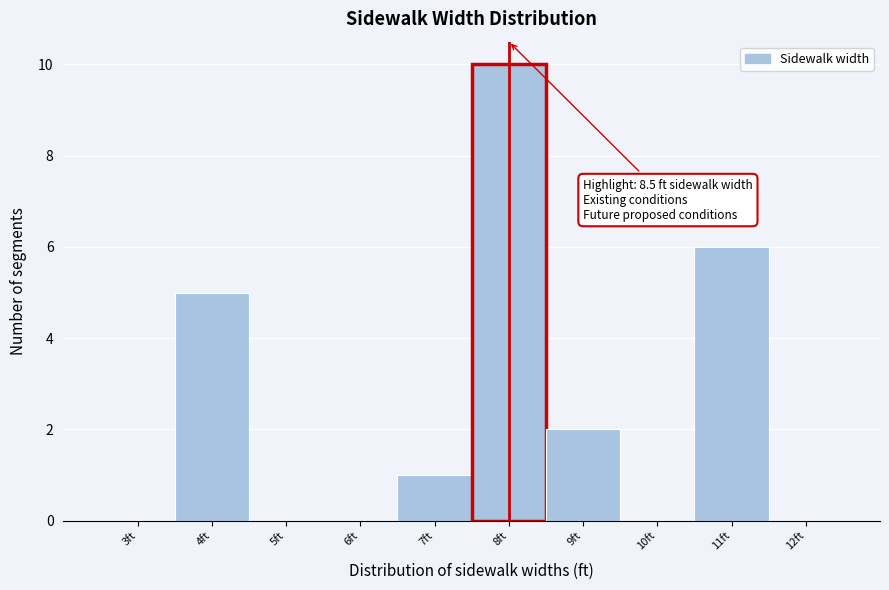

Reading left to right, list all the values displayed in this chart.

3ft=0	4ft=5	5ft=0	6ft=0	7ft=1	8ft=10	9ft=2	10ft=0	11ft=6	12ft=0